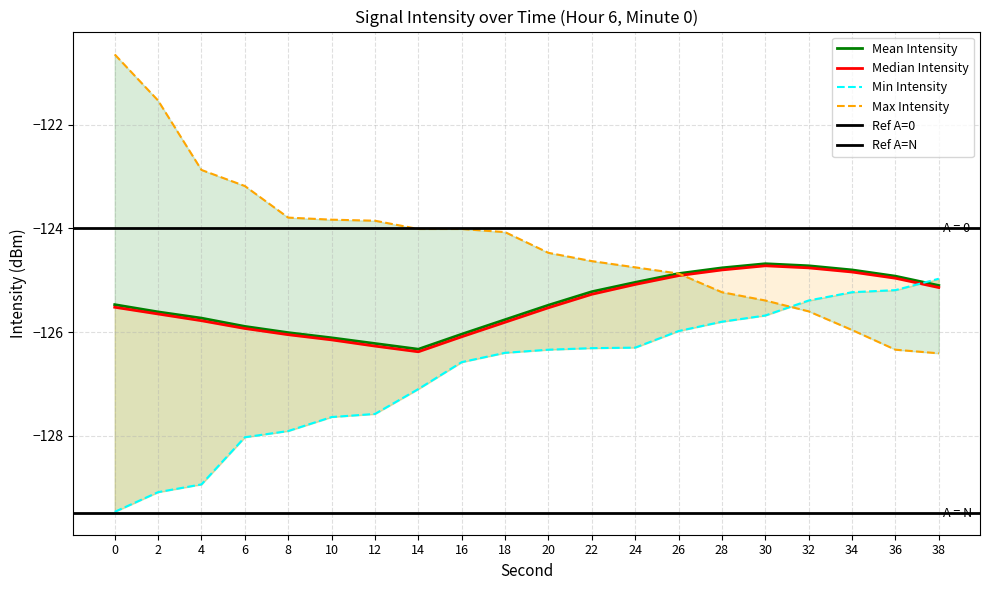

Is it true that median_intensity equals -222.7 at 2?

False